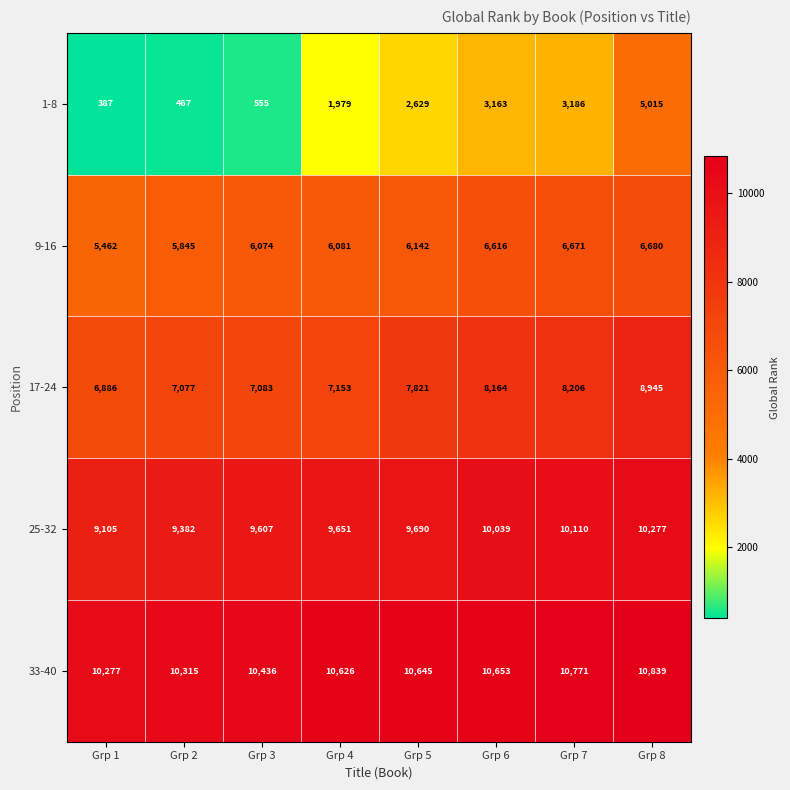

At which category is the sum across all series the highest?

Grp 8